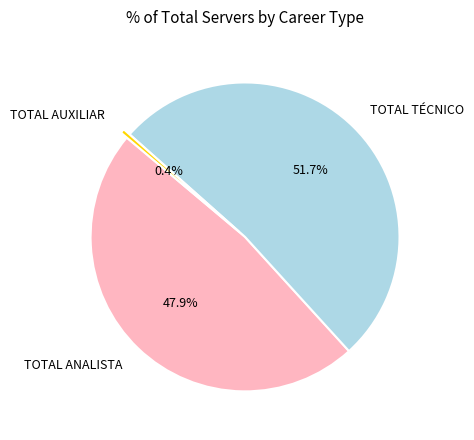

Count the number of slices in the pie.

3